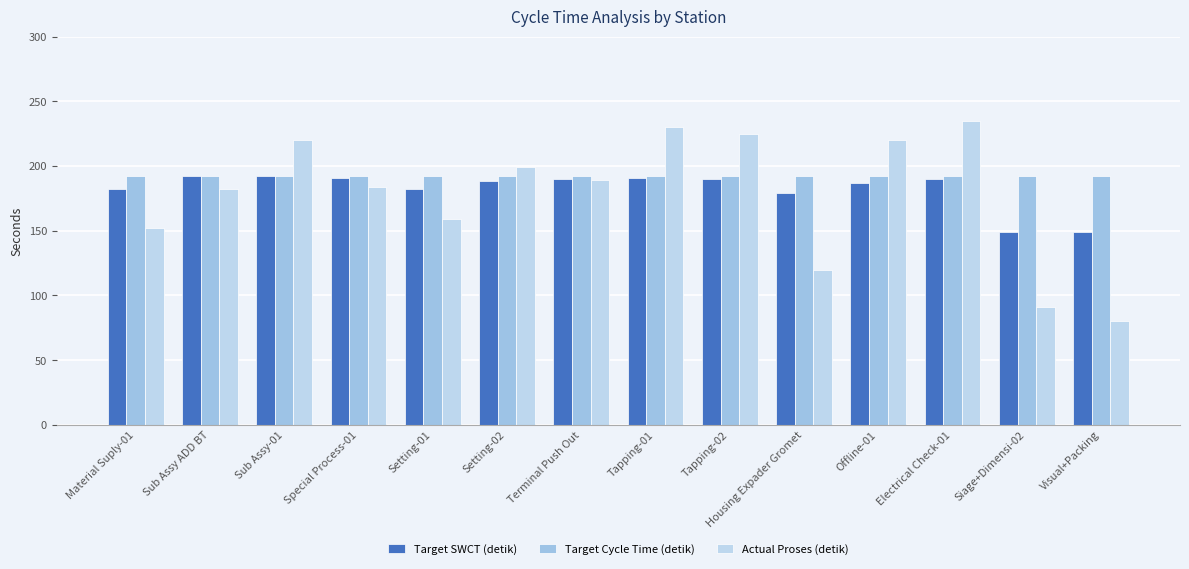

True or false: Target Cycle Time (detik) has a value of 192 at Setting-01.

True